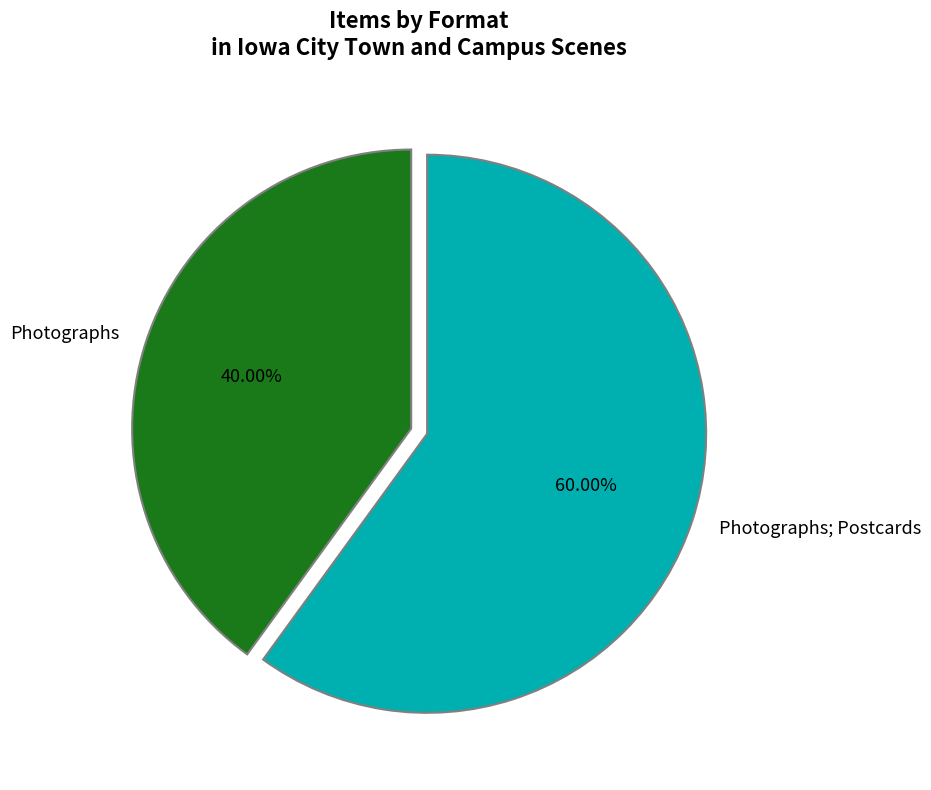

Which category accounts for the majority?

Photographs; Postcards